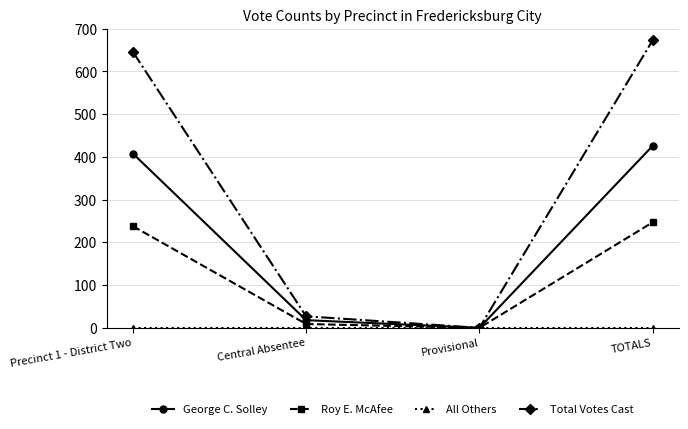

What position from the right is Precinct 1 - District Two?

4